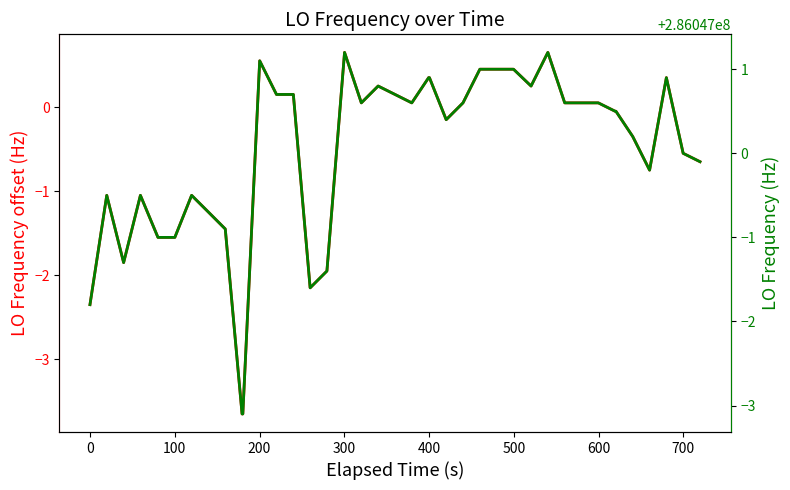

How many series are shown in this chart?

2